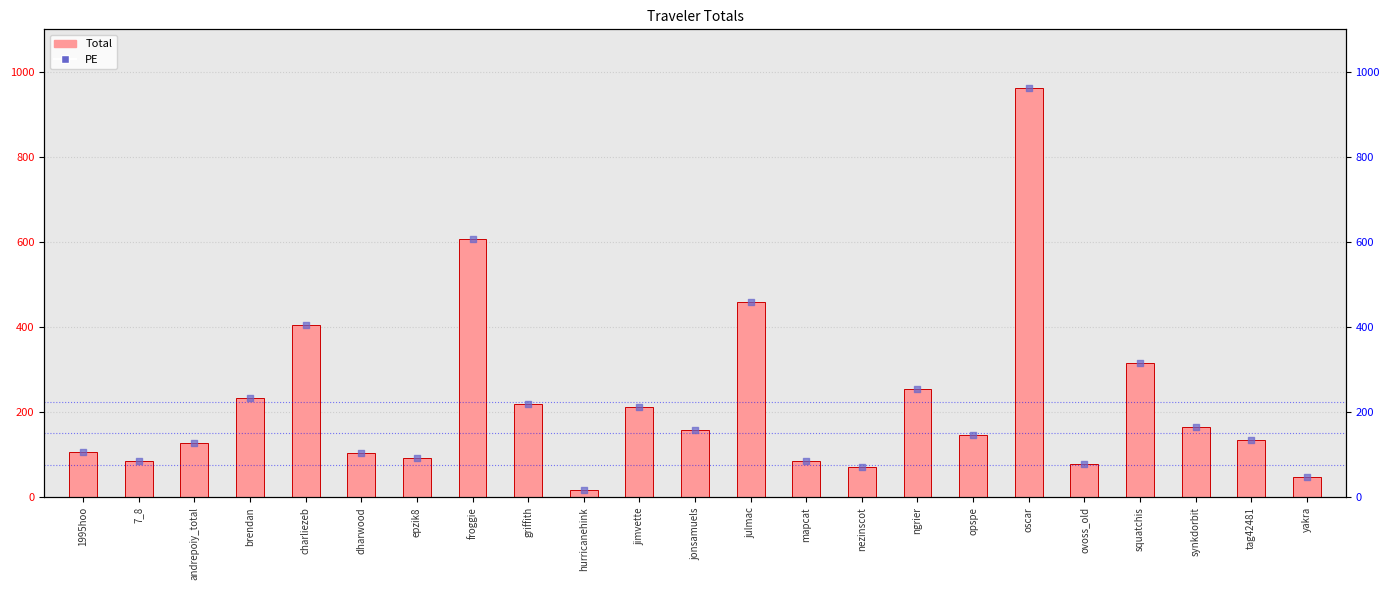

Is the value of PE at jimvette greater than the value of Total at synkdorbit?

Yes